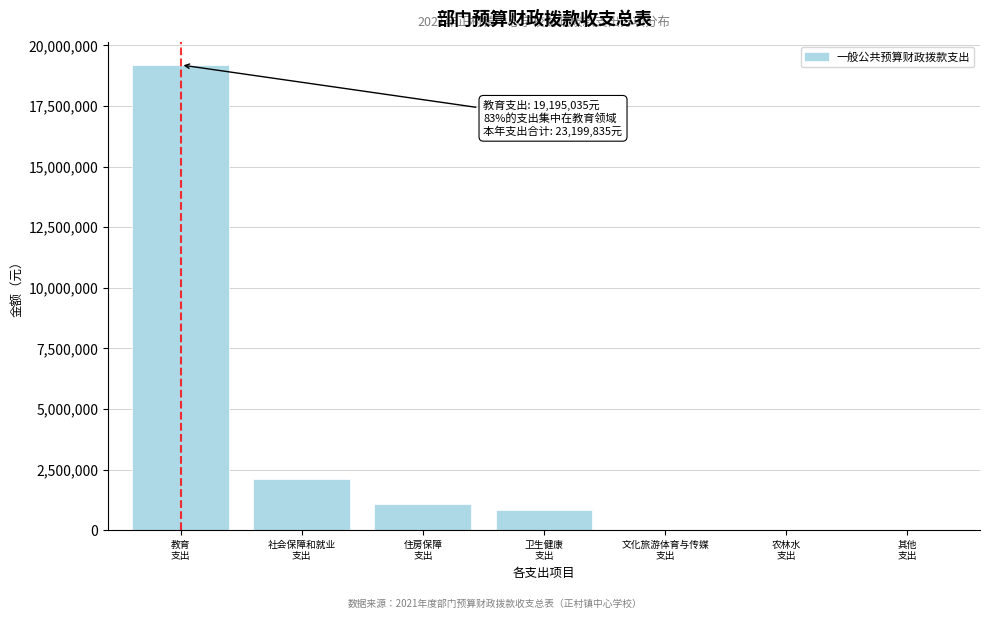

What is the sum of all values?

23199835